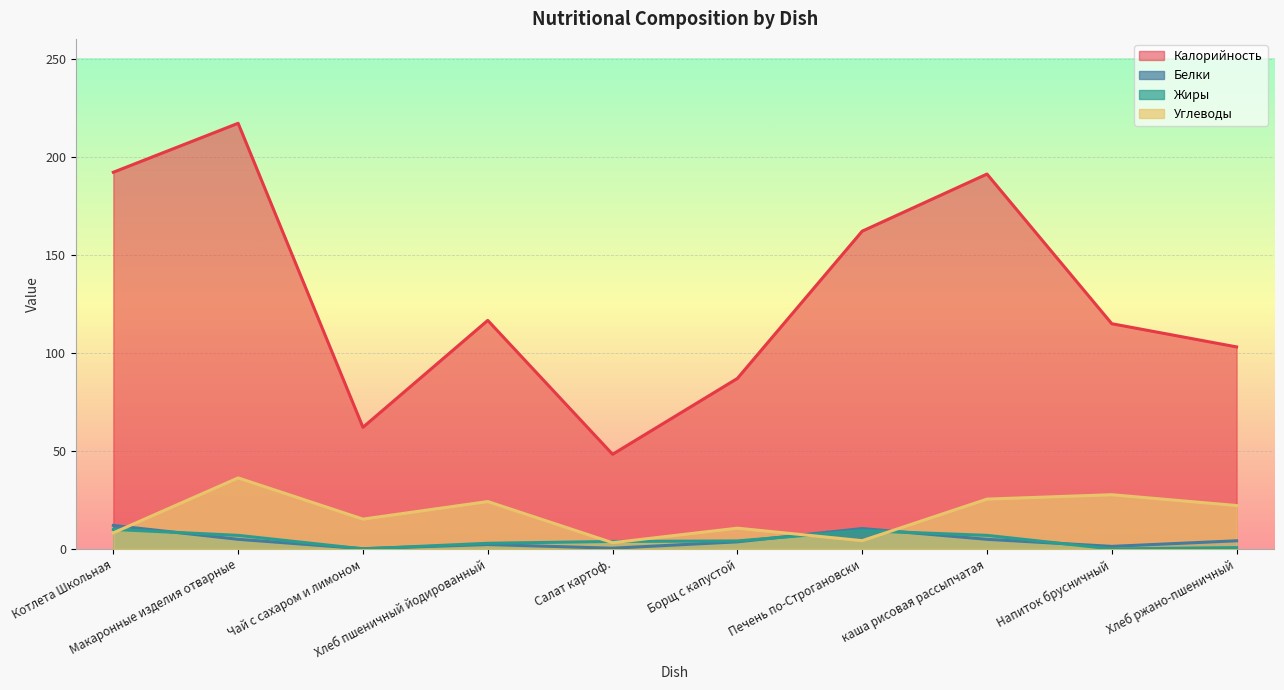

What is the difference between the maximum and minimum values in the Углеводы series?

33.0